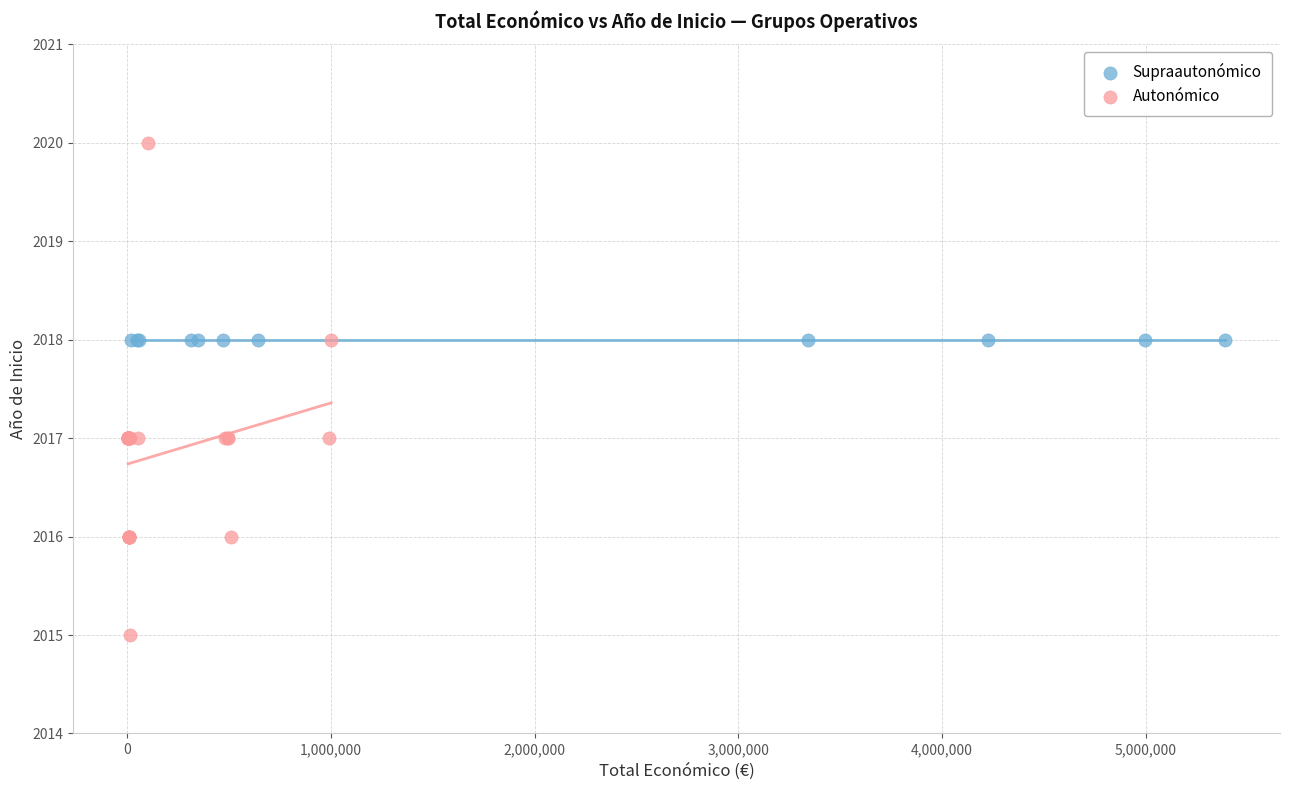

Which series reaches the minimum Y coordinate?

Autonómico